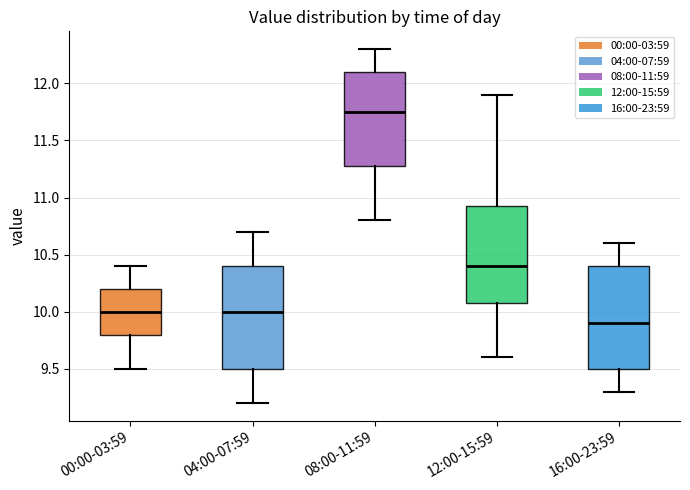

Reading left to right, transcribe this box plot: for each box, give where its median line is, the range the box spans, and where its two whiskers end, as read against the y-axis. The values are not printed on the chart, so give them approximately, as read against the axis.

00:00-03:59: median 10.00, box 9.80 to 10.20, whiskers 9.50 to 10.40
04:00-07:59: median 10.00, box 9.50 to 10.40, whiskers 9.20 to 10.70
08:00-11:59: median 11.75, box 11.30 to 12.10, whiskers 10.80 to 12.30
12:00-15:59: median 10.40, box 10.10 to 10.95, whiskers 9.60 to 11.90
16:00-23:59: median 9.90, box 9.50 to 10.40, whiskers 9.30 to 10.60